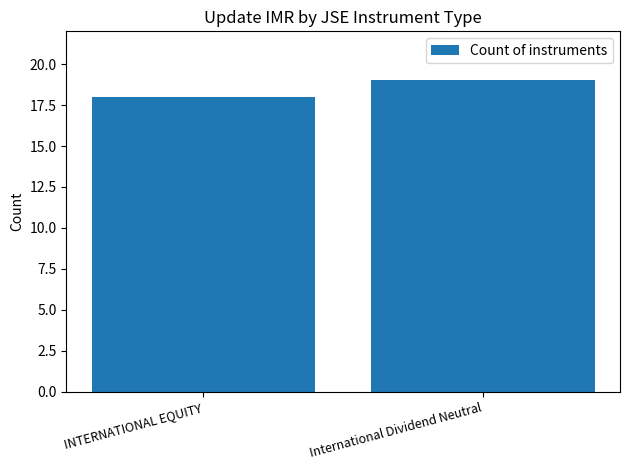

Between INTERNATIONAL EQUITY and International Dividend Neutral, which is larger?

International Dividend Neutral